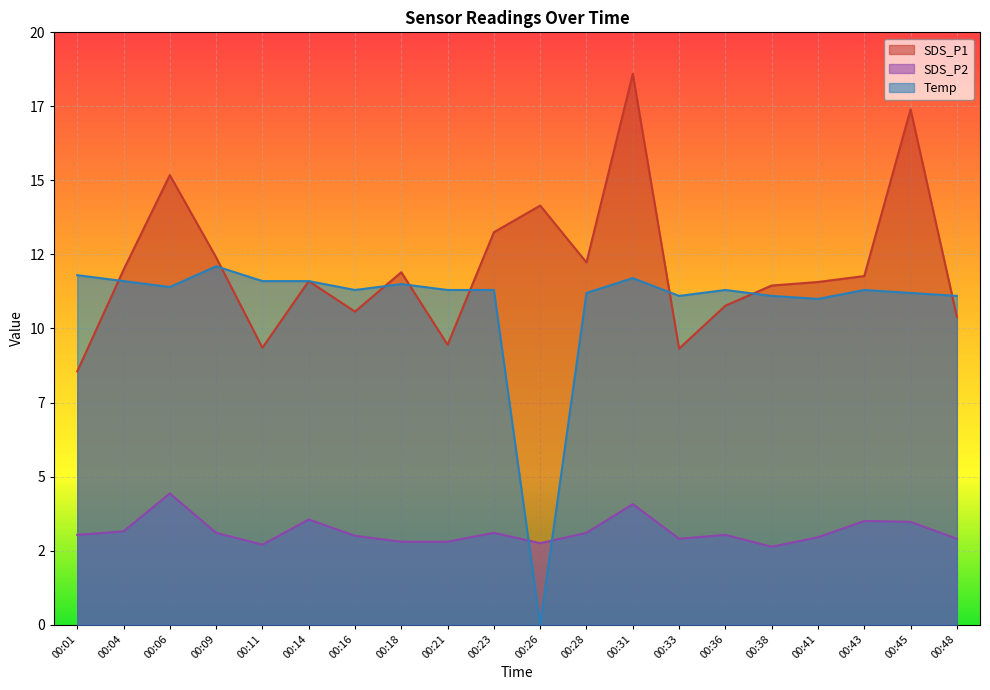

True or false: SDS_P1 and SDS_P2 intersect in this chart.

False